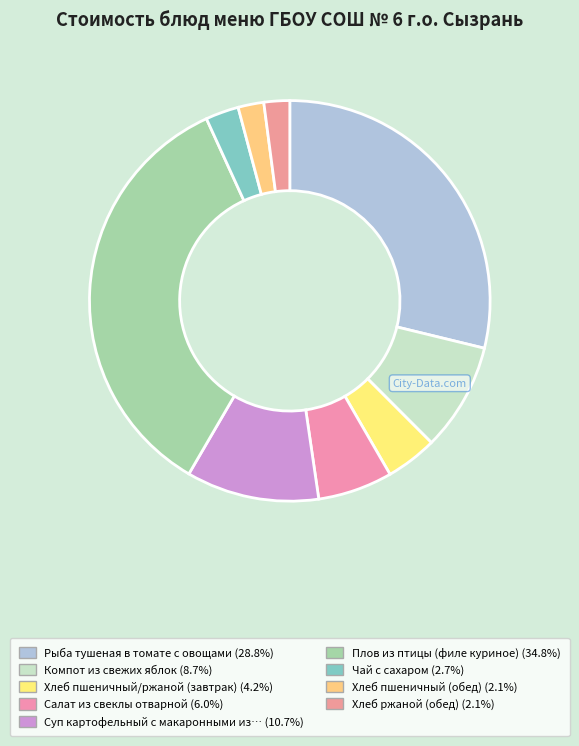

How many slices are in this pie chart?

9